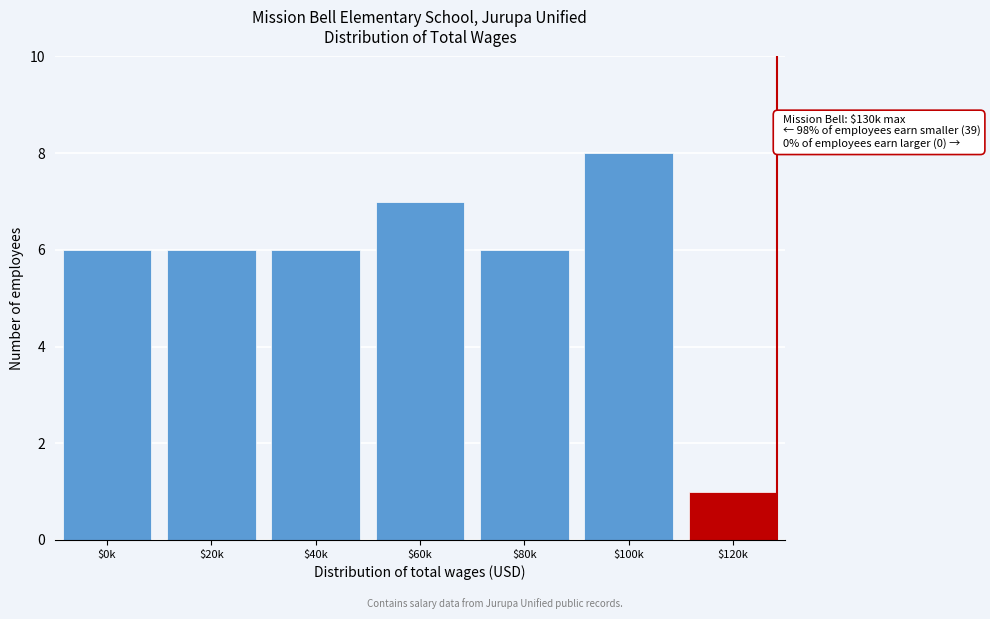

Reading right to left, list all the values displayed in this chart.

1	8	6	7	6	6	6